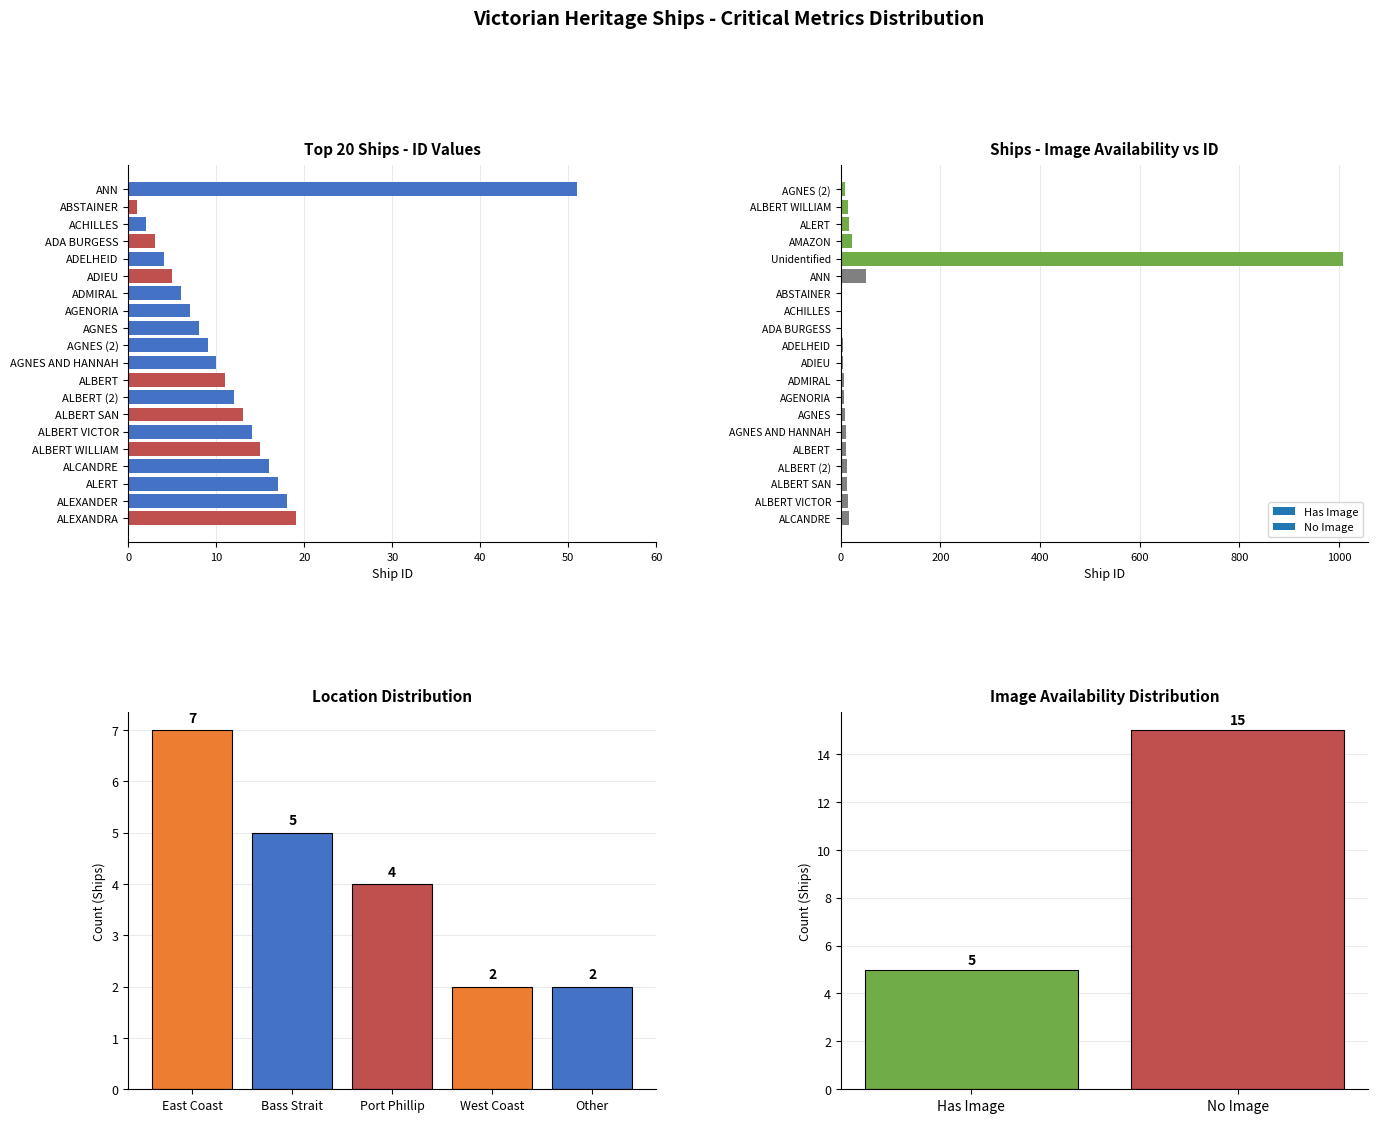

What is the difference between the second highest and minimum values?

18